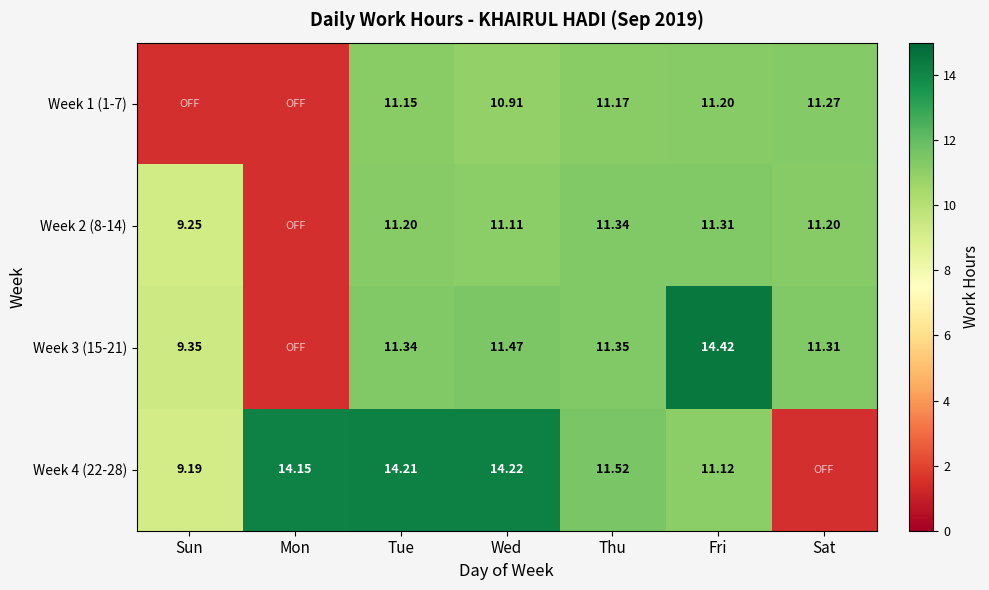

What is the difference between the Week 1 (1-7) values at Tue and Wed?

0.2